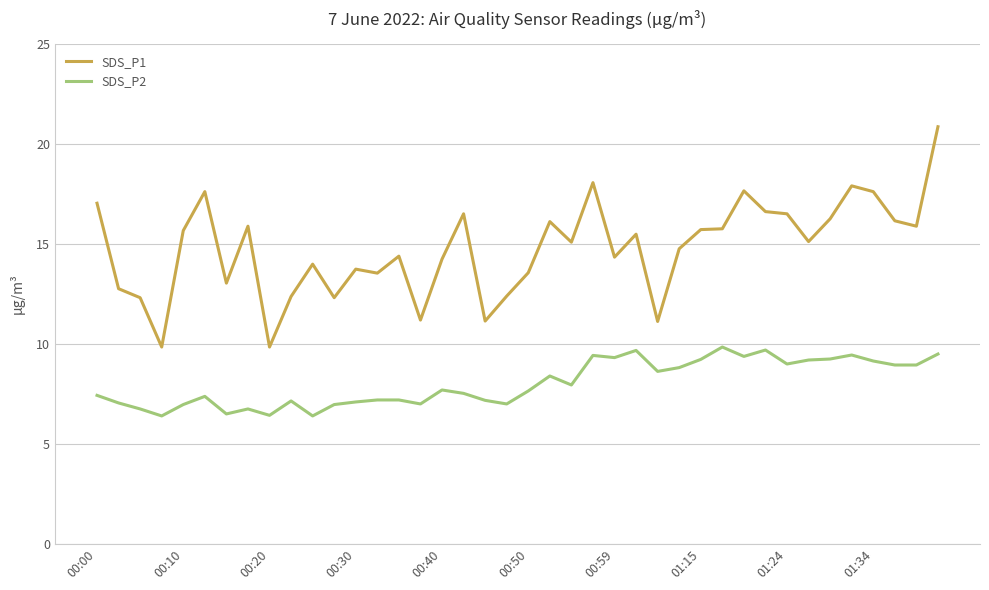

Which series has the largest range (max minus min)?

SDS_P1